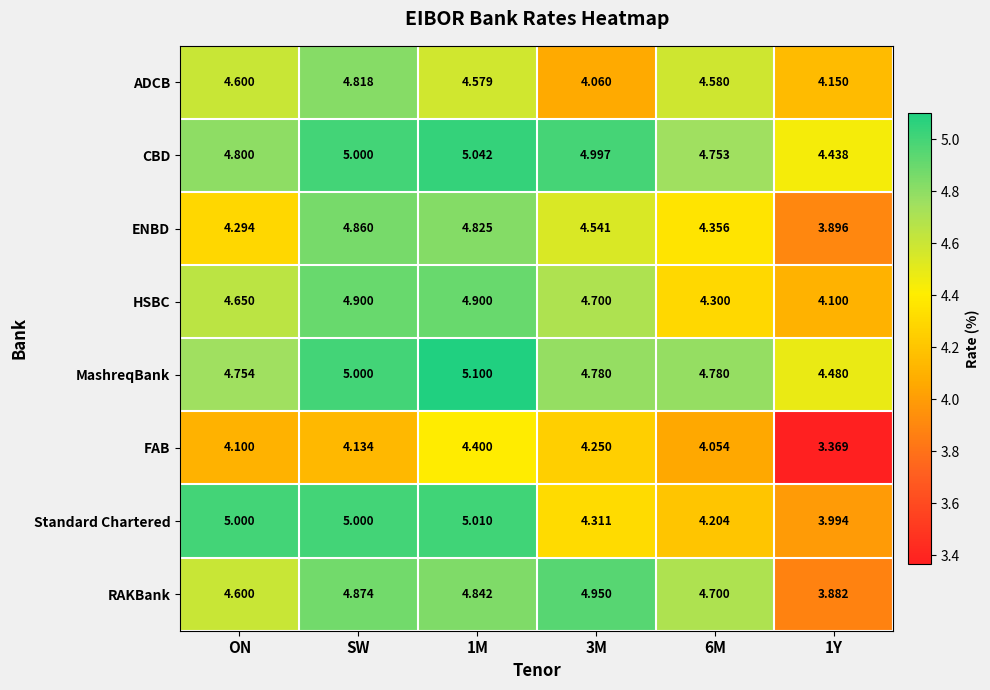

Which series has the largest total across all categories?

CBD